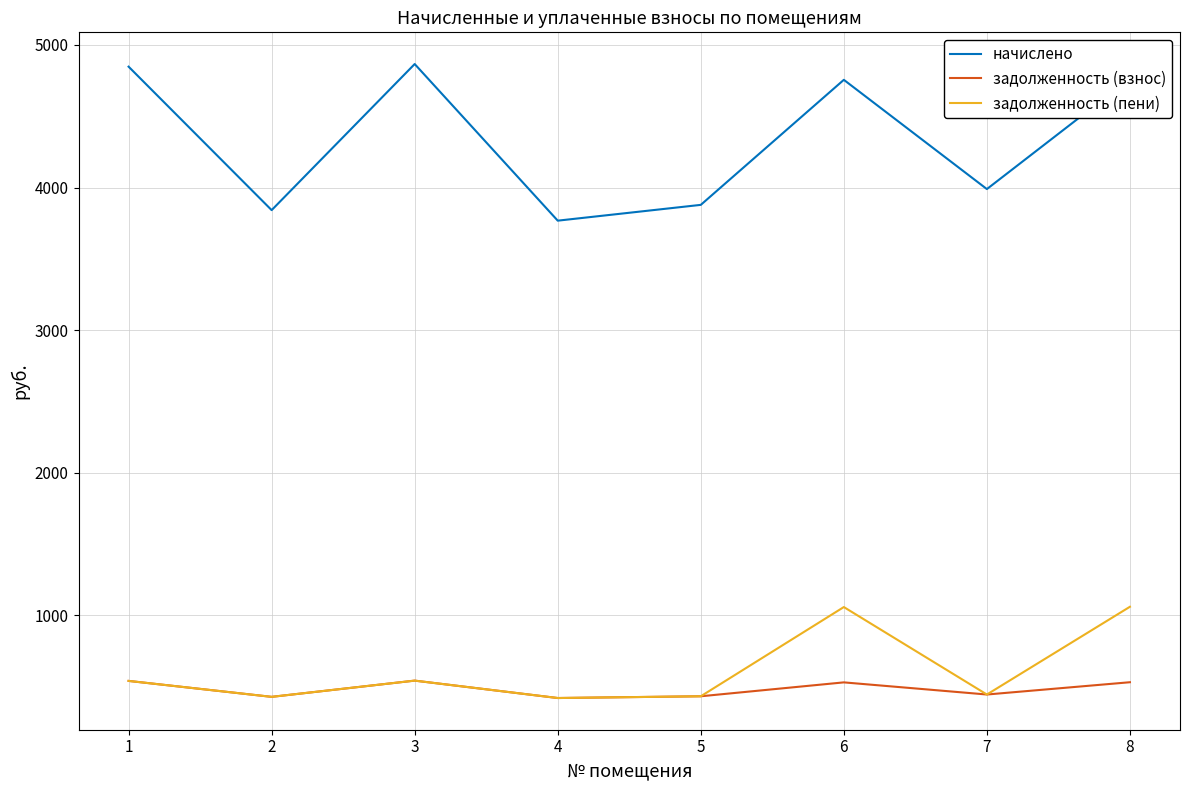

At how many categories does at least one series exceed 803?

8